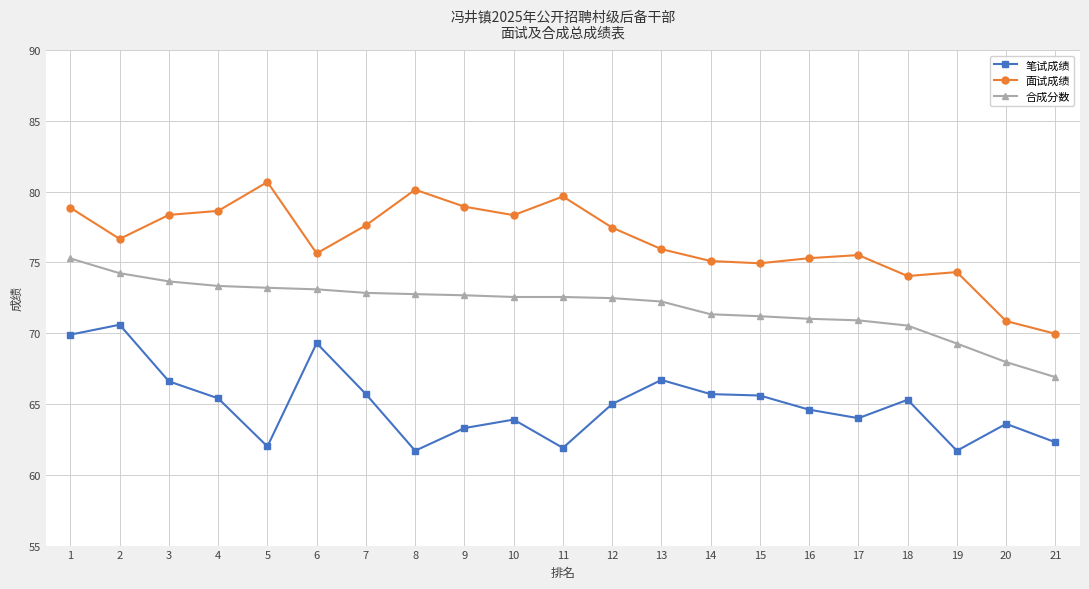

Is it true that 合成分数 equals 71.0 at 16?

True